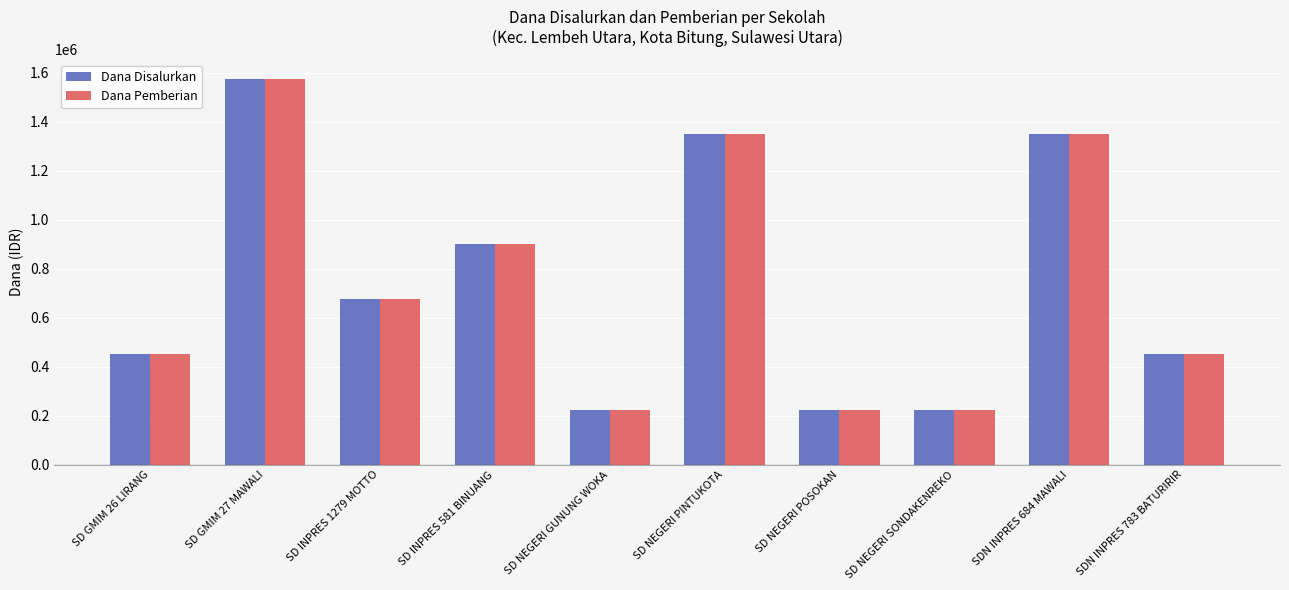

What is the total value across all series at SD NEGERI PINTUKOTA?

2700000